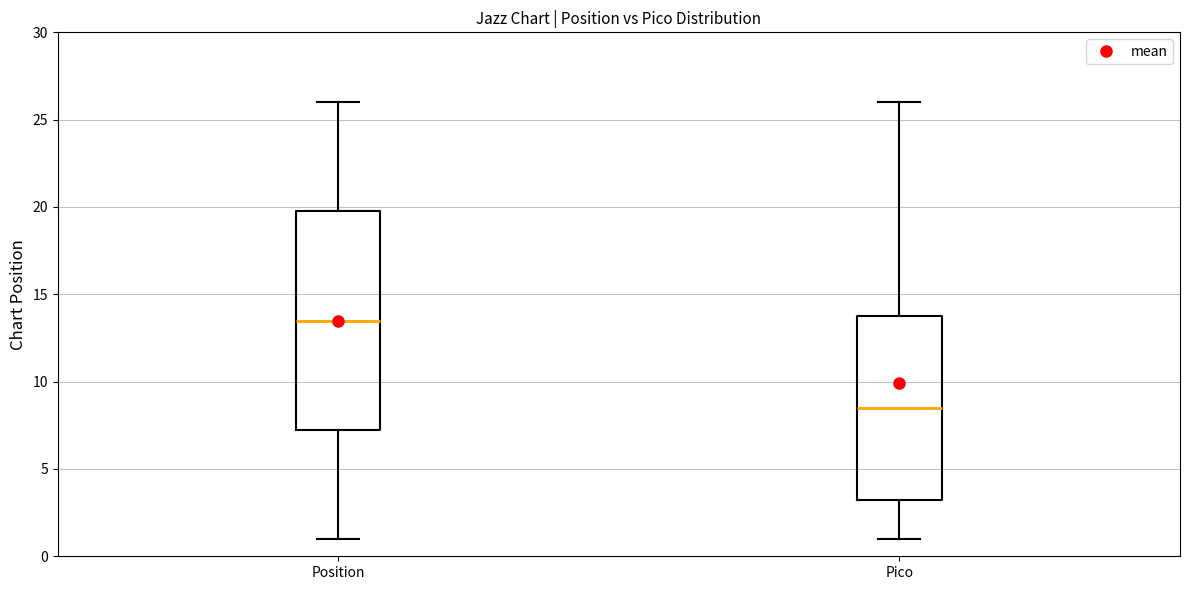

Comparing the boxes themselves (not the whiskers), which one is the tallest?

Position